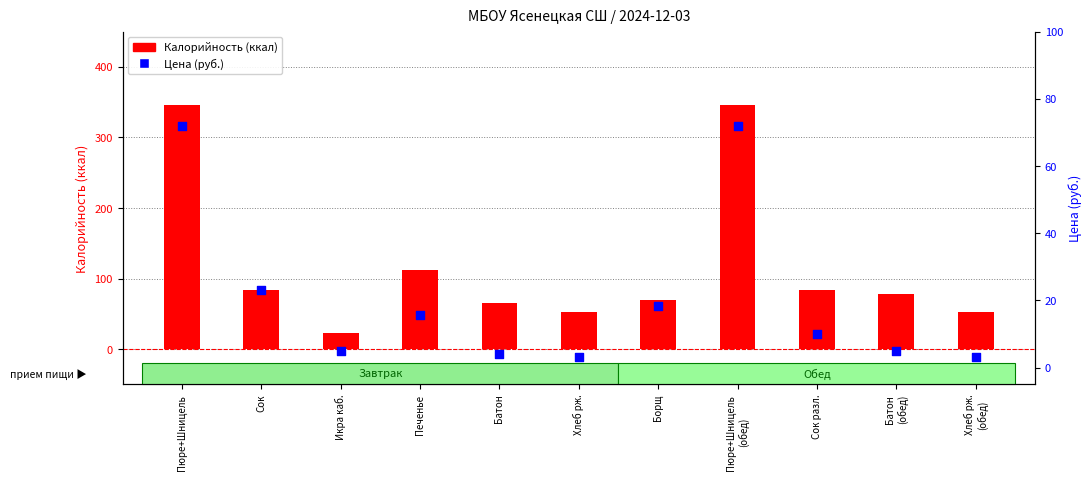

Which series contains the lowest Y value?

Цена (руб.)